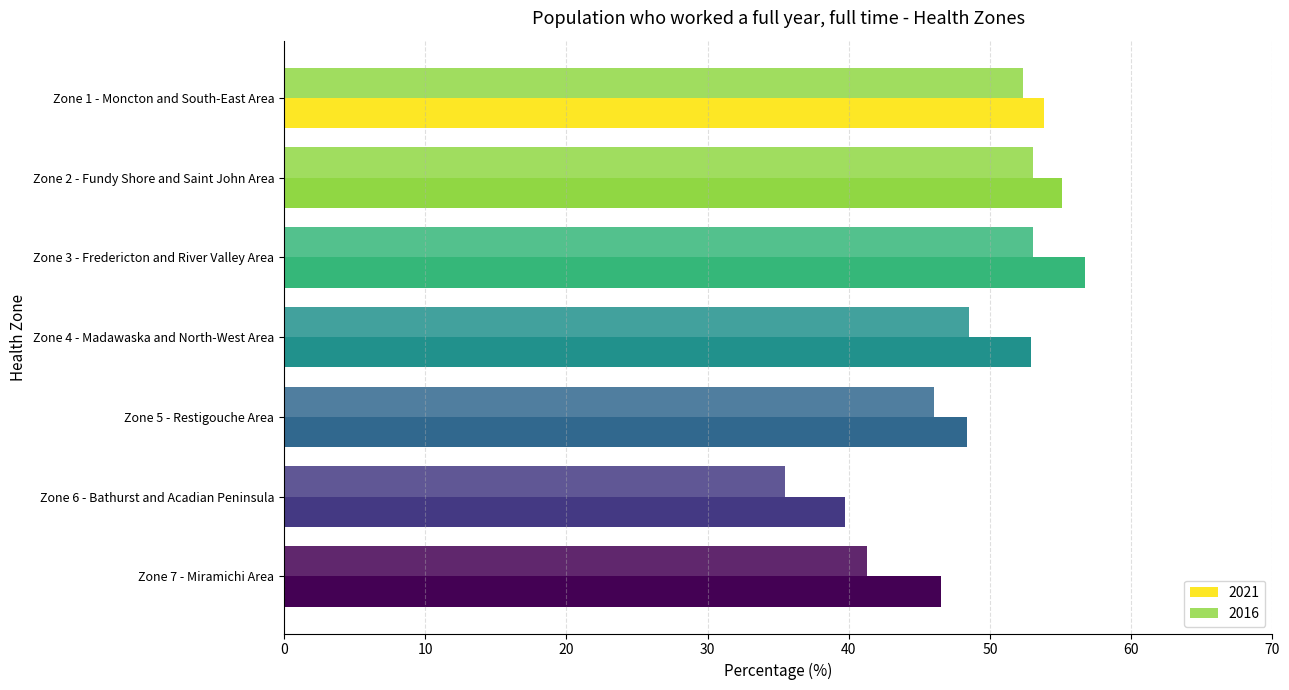

Count the number of data series in this chart.

2